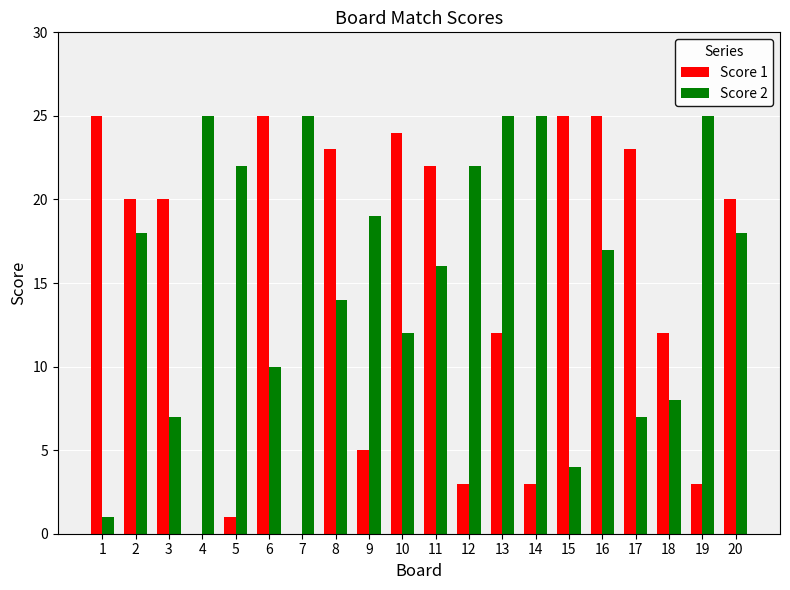

Reading left to right, list all the values displayed in this chart.

Score 1: 1=25	2=20	3=20	4=0	5=1	6=25	7=0	8=23	9=5	10=24	11=22	12=3	13=12	14=3	15=25	16=25	17=23	18=12	19=3	20=20
Score 2: 1=1	2=18	3=7	4=25	5=22	6=10	7=25	8=14	9=19	10=12	11=16	12=22	13=25	14=25	15=4	16=17	17=7	18=8	19=25	20=18